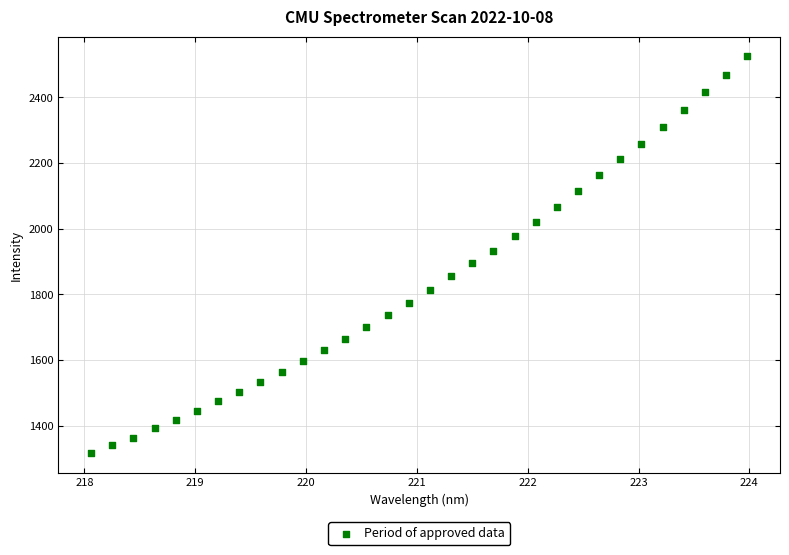

What is the range of Y values (max minus min)?

1207.2